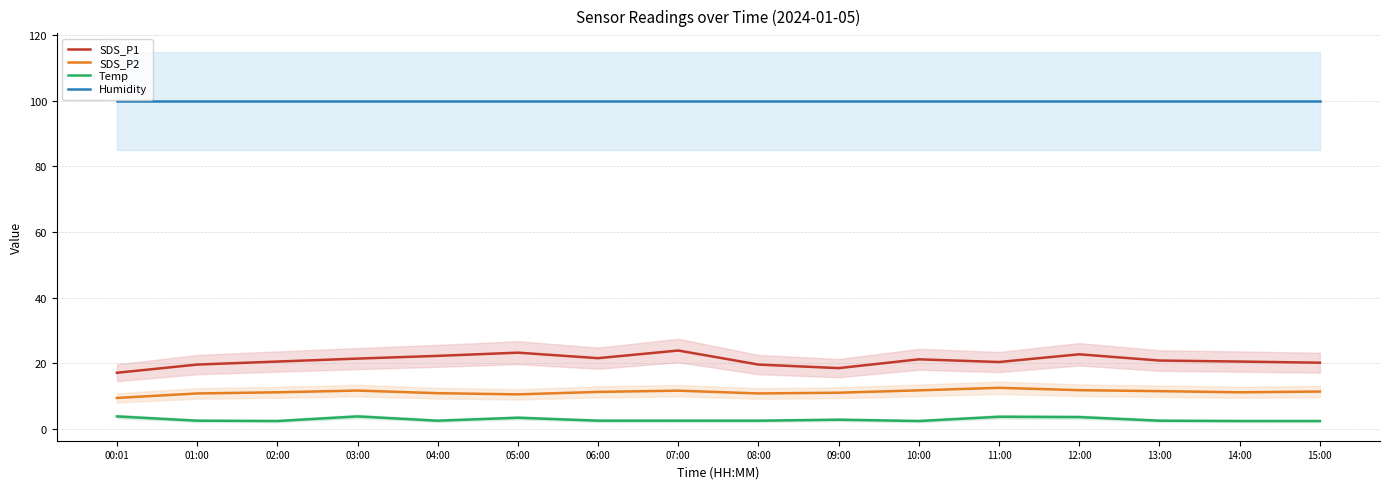

What are all the series names shown in the legend?

SDS_P1, SDS_P2, Temp, Humidity